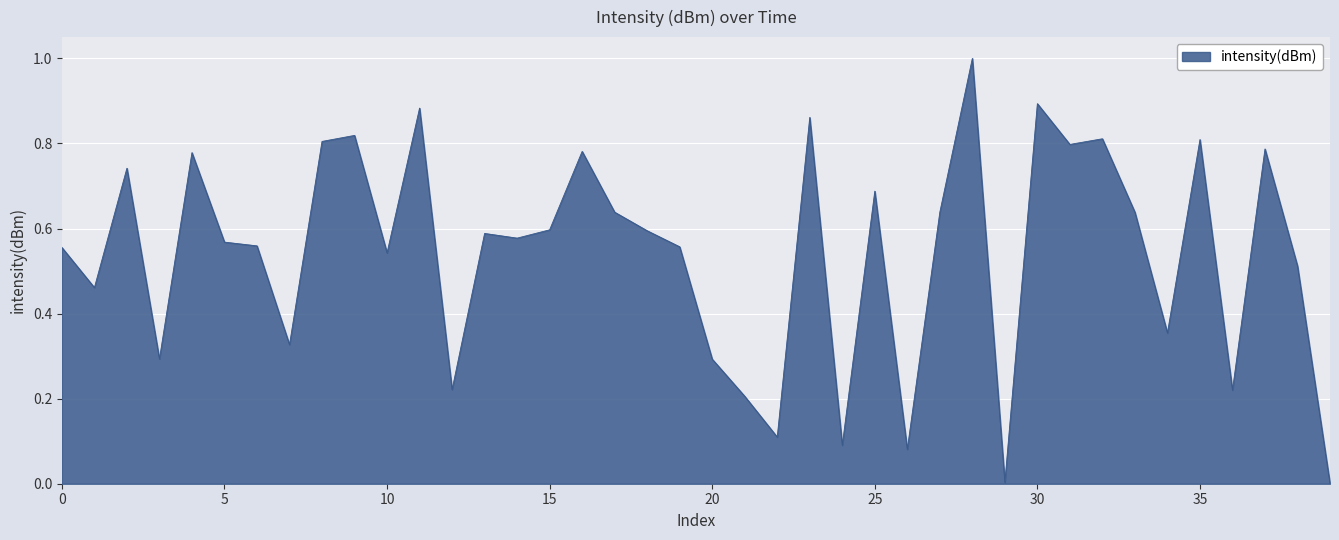

What is the difference between the maximum and minimum values?

1.0